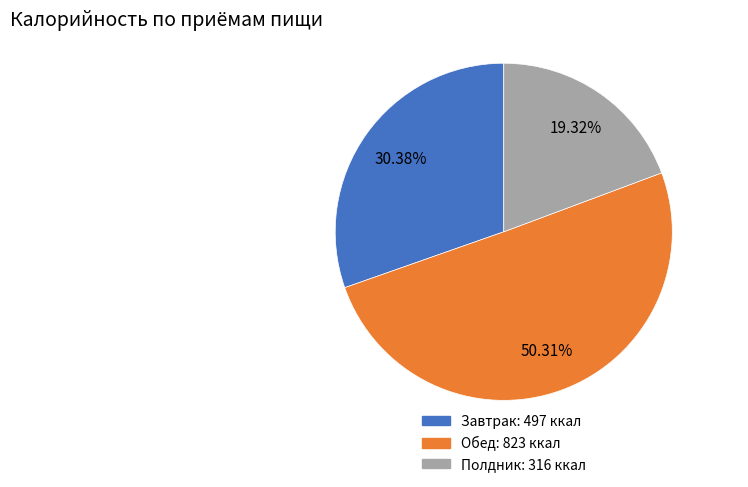

True or false: Обед accounts for 50% of the total.

True